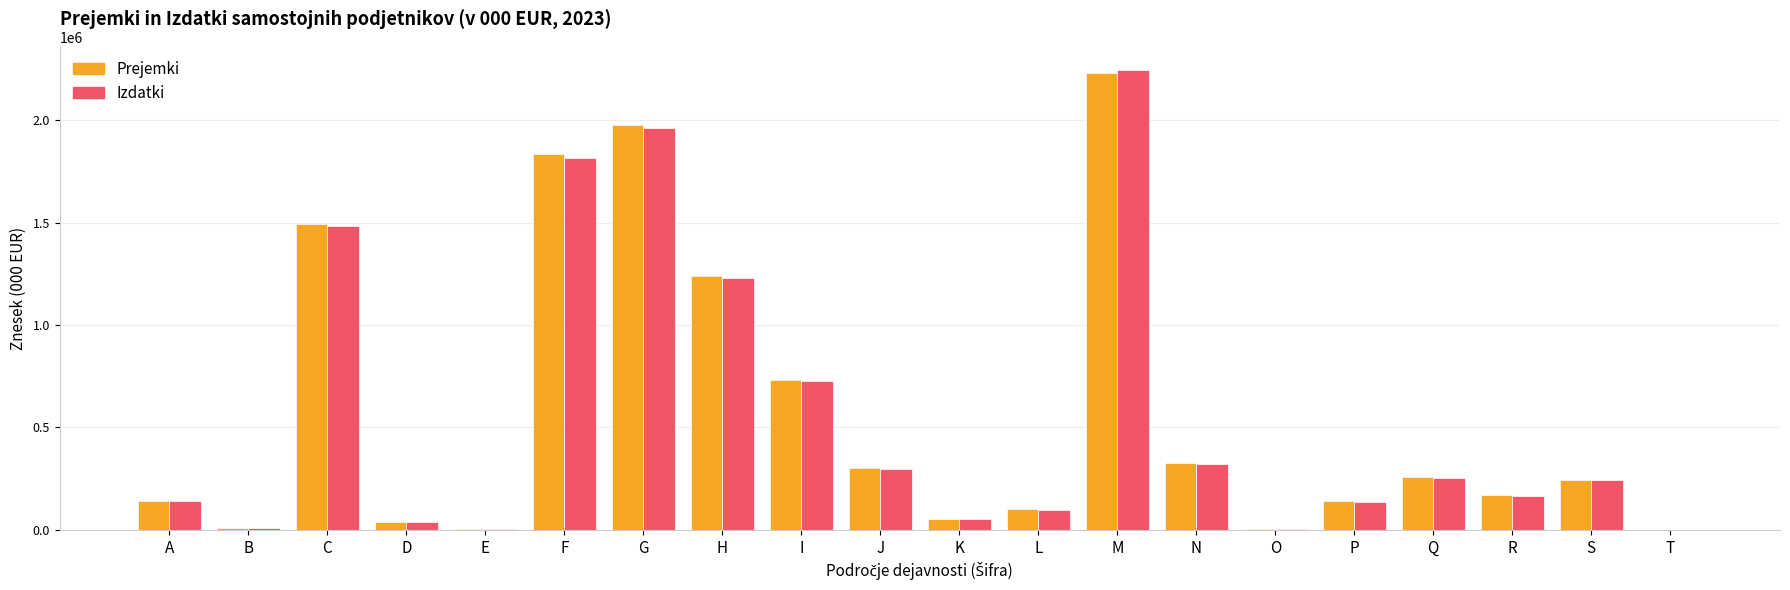

Are the bars grouped side by side (vs. stacked)?

Yes